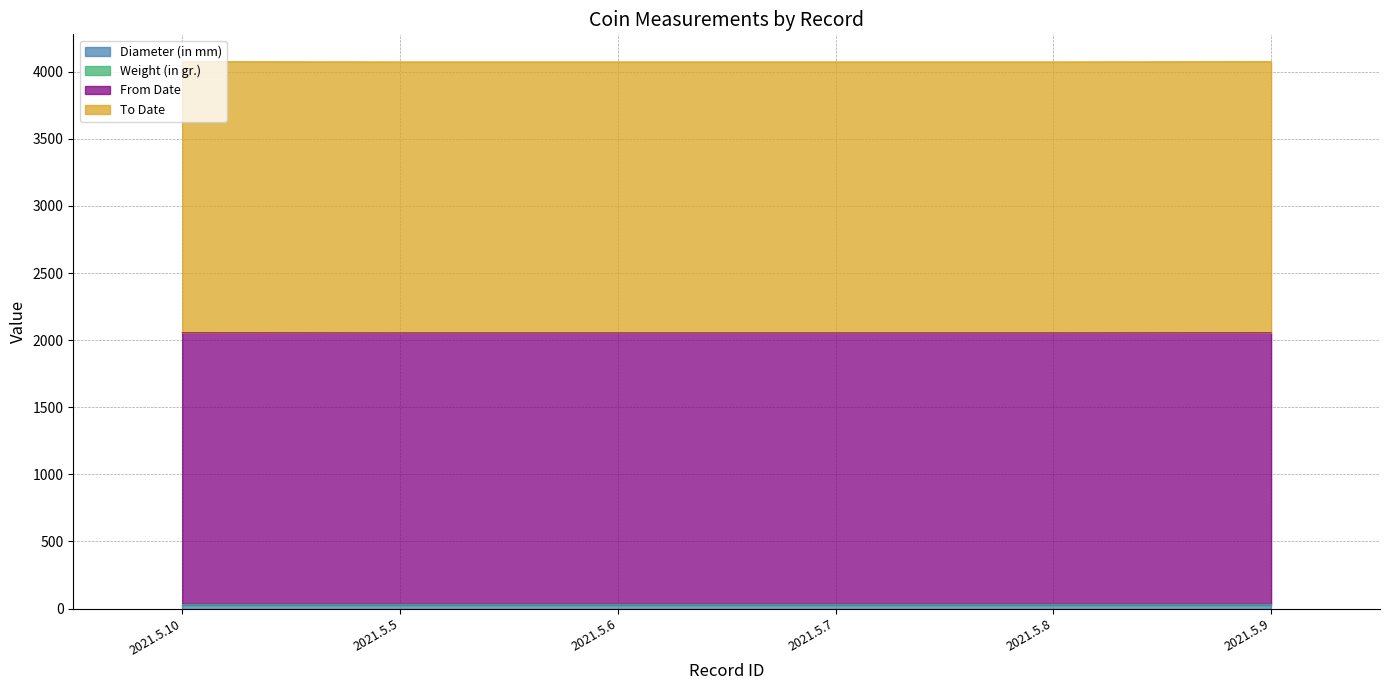

At which category is the sum across all series the highest?

2021.5.10